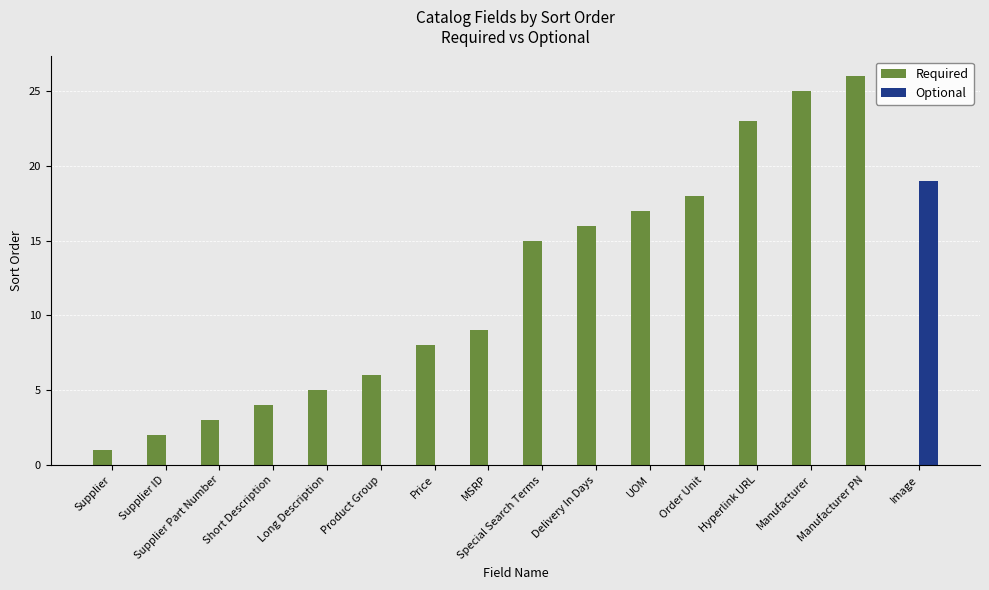

At which category is the sum across all series the highest?

Manufacturer PN